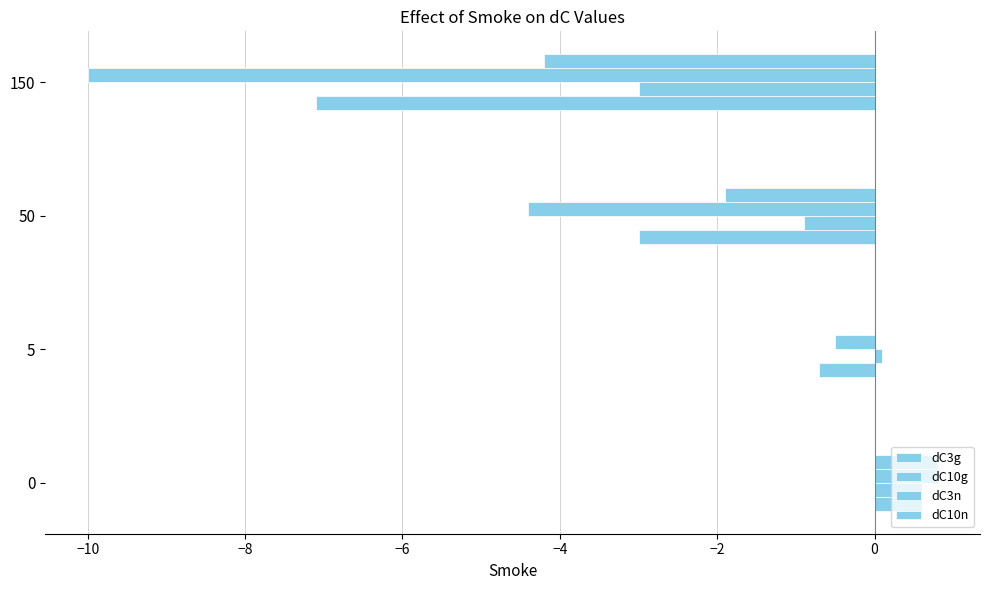

List the series in order of their overall mean, highest first.

dC10g, dC10n, dC3g, dC3n